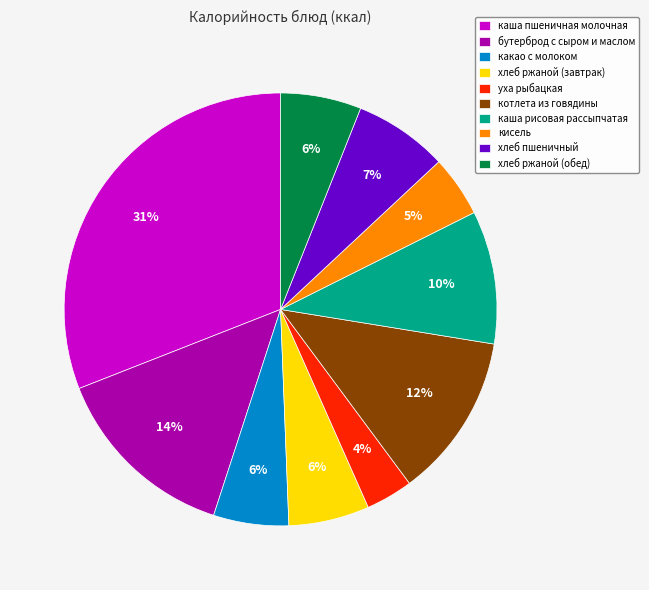

Is there any slice that represents more than half of the pie?

No